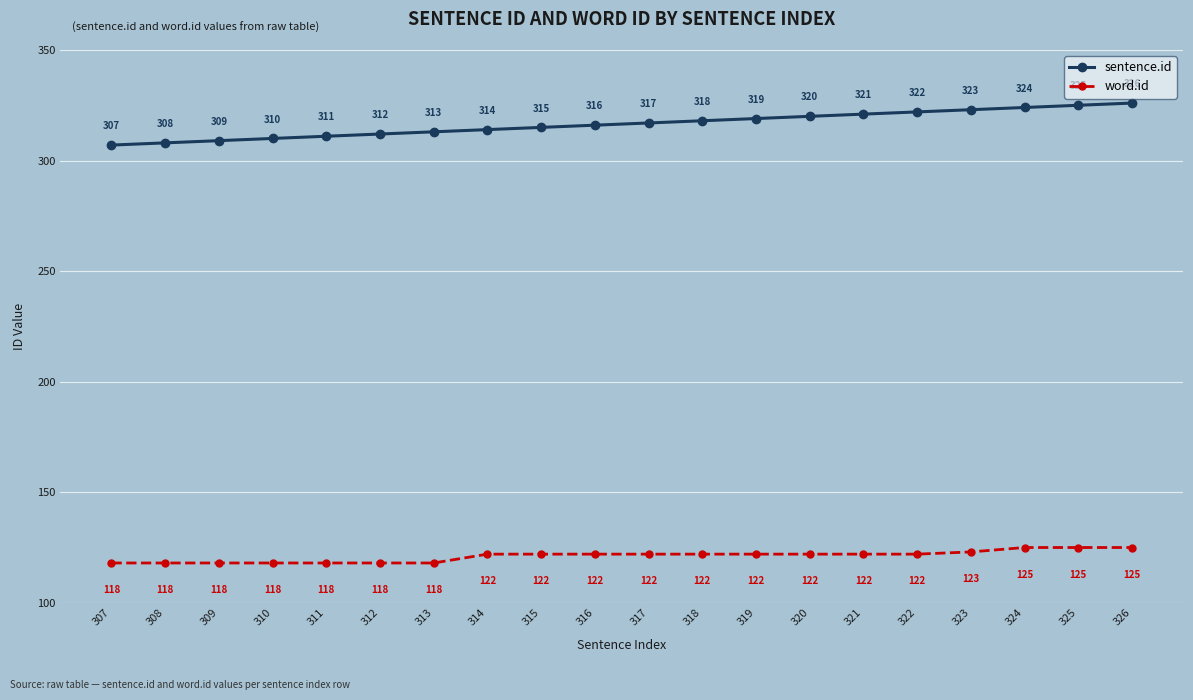

What is the difference between the second highest and second lowest values in the sentence.id series?

17